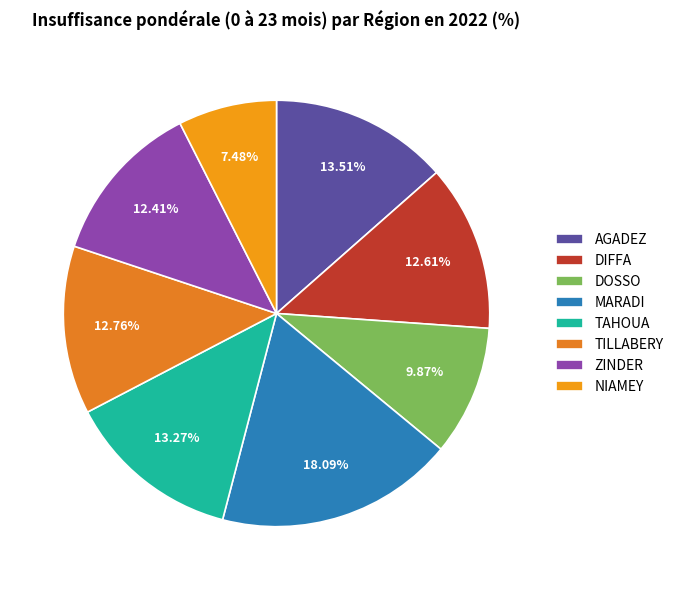

How many segments does this pie chart have?

8